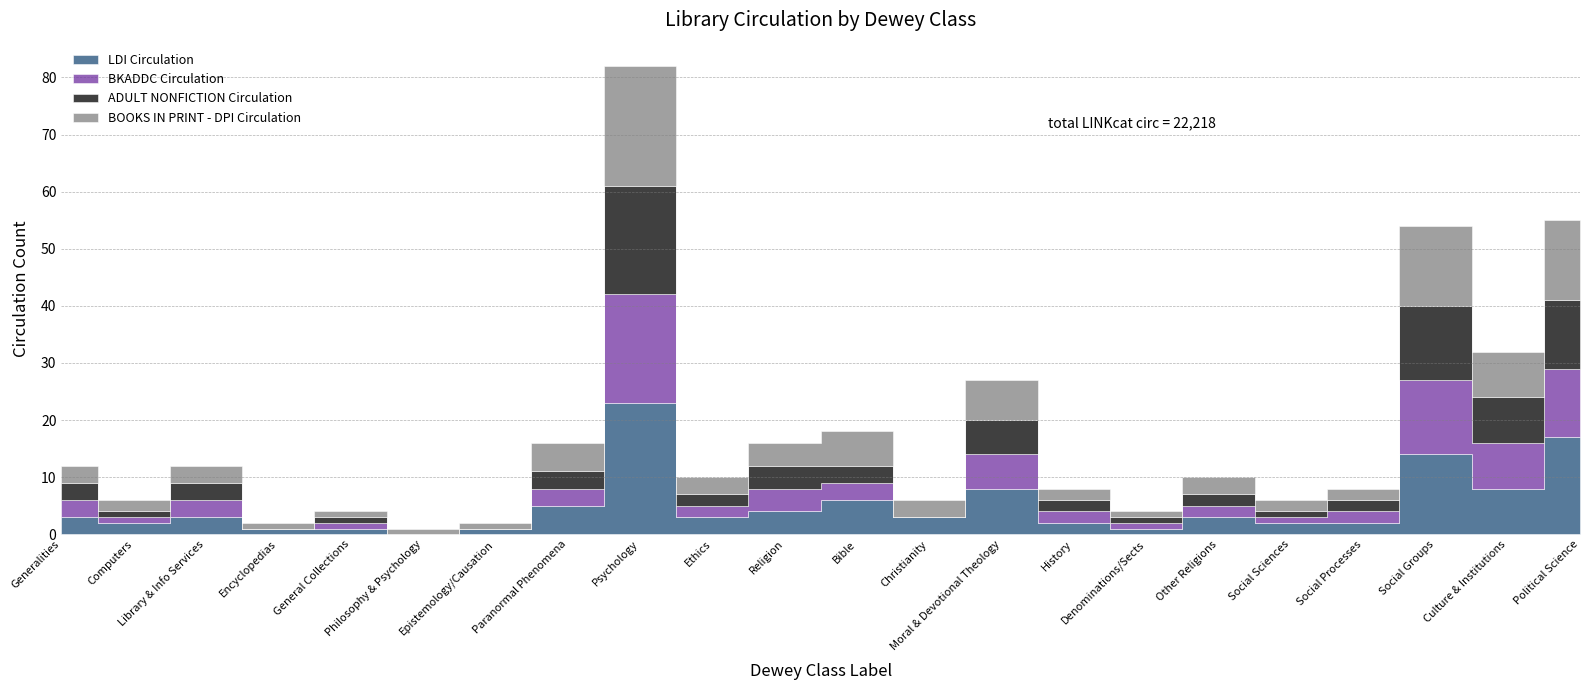

What is the label of the 4th point from the right?

Social Processes